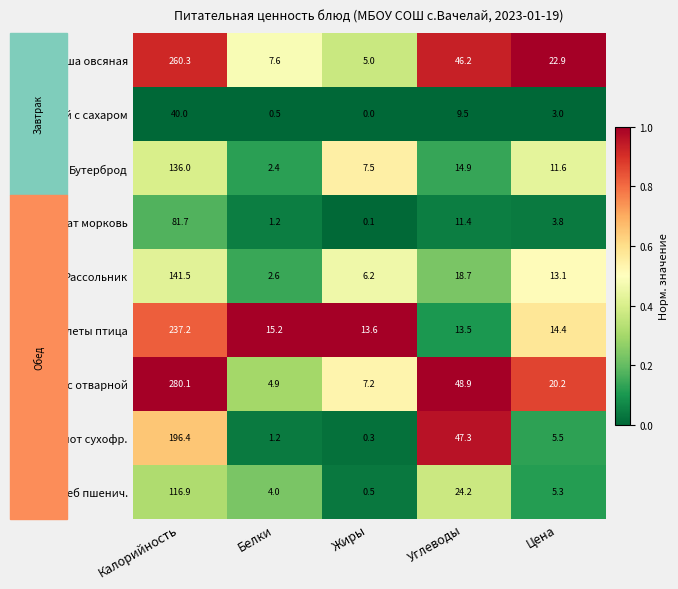

Which category has the highest value in the Каша овсяная series?

Калорийность